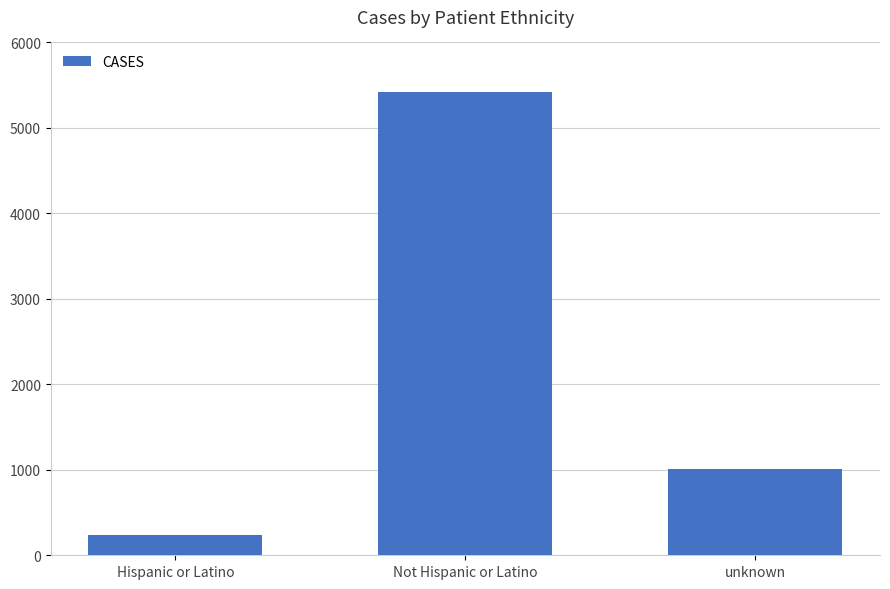

What is the difference between the maximum and minimum values?

5194